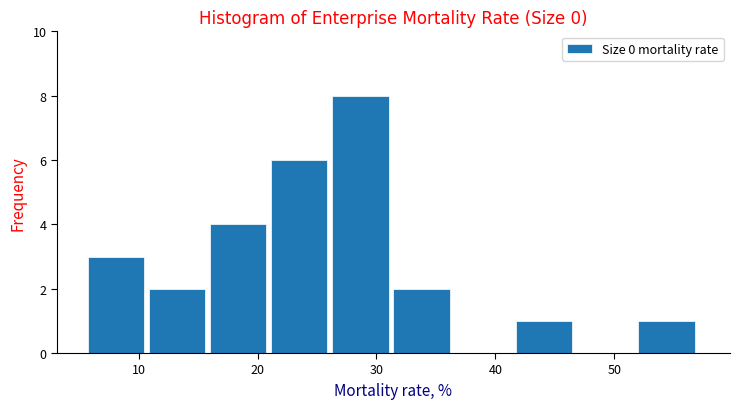

Reading left to right, list every bar in this chart as the range it spans on the x-axis followed by its height. Neither the bar edges nor the heights are printed on the chart, so give them approximately, as read against the axes.

6 to 11: 3
11 to 16: 2
16 to 21: 4
21 to 26: 6
26 to 31: 8
31 to 37: 2
37 to 42: 0
42 to 47: 1
47 to 52: 0
52 to 57: 1